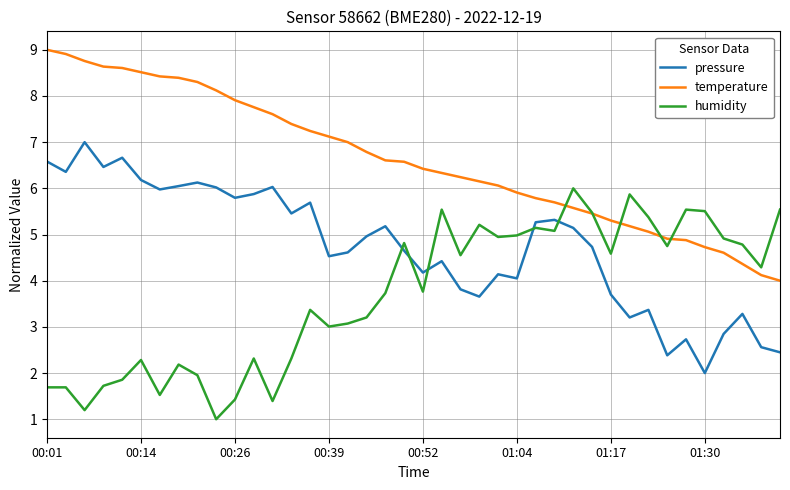

Which series has the largest total across all categories?

temperature